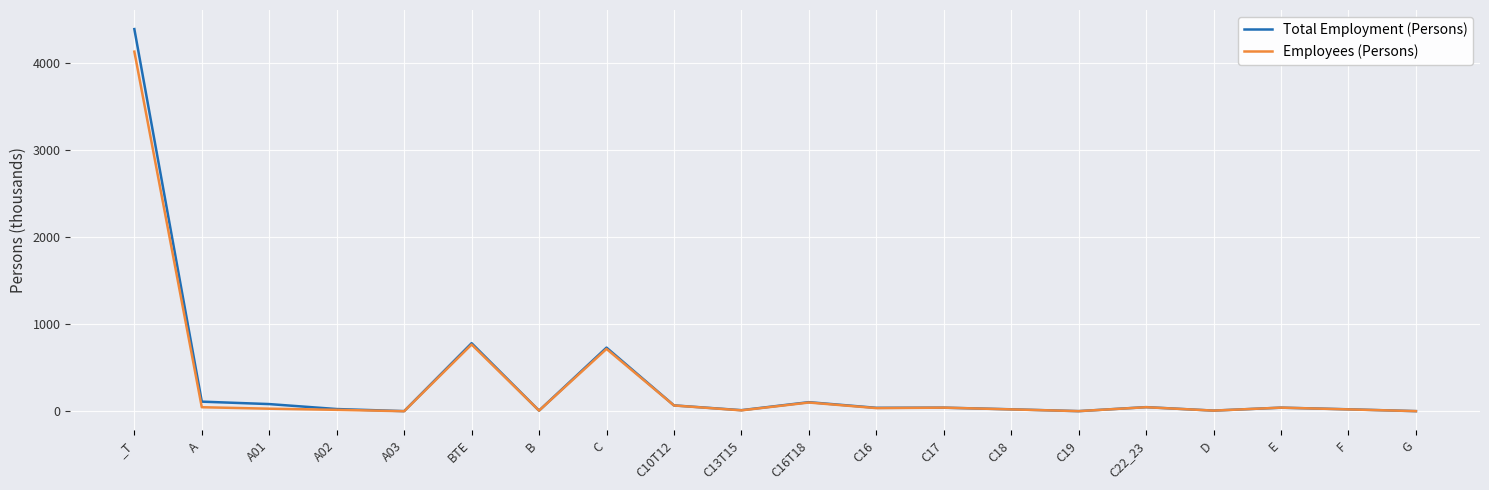

List the series in order of their peak value, highest first.

Total Employment (Persons), Employees (Persons)